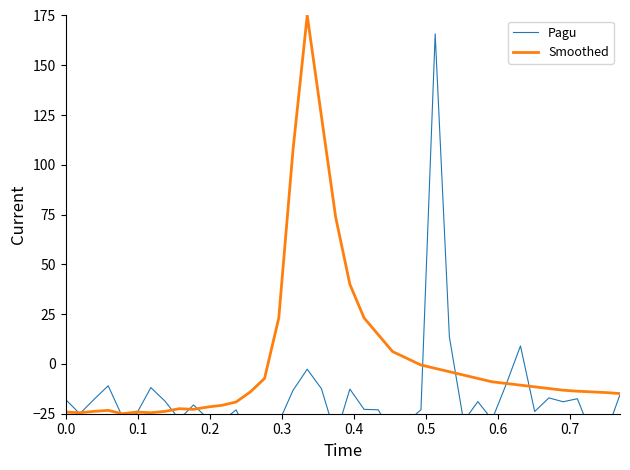

How many intersections are there between Pagu and Smoothed?

11